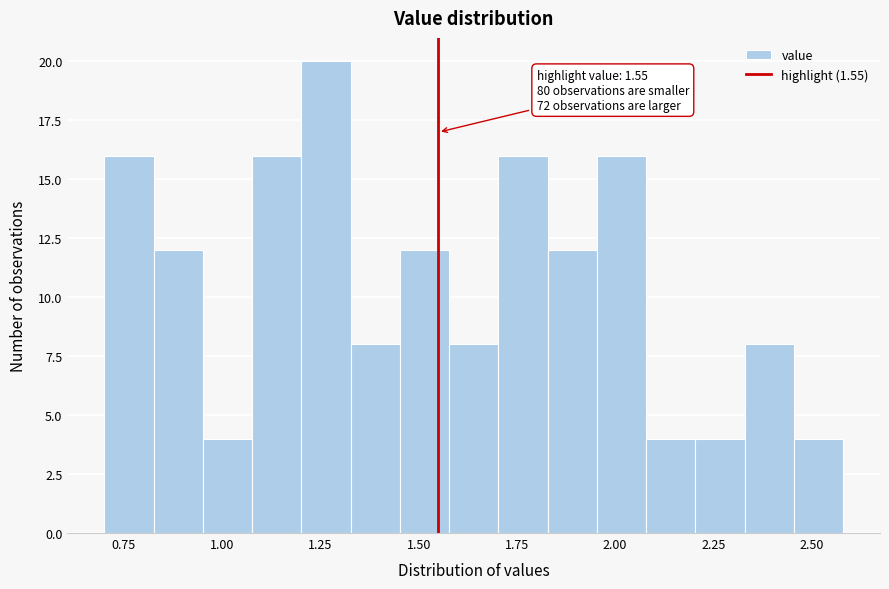

Around what value on the x-axis is the tallest bar? Give the approximate position of its centre, as read against the axis.

1.25